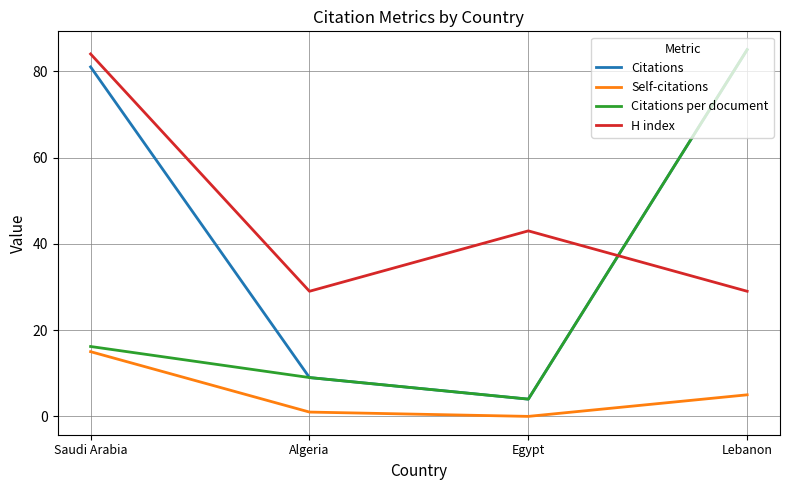

Does the chart display data point markers on the line(s)?

No